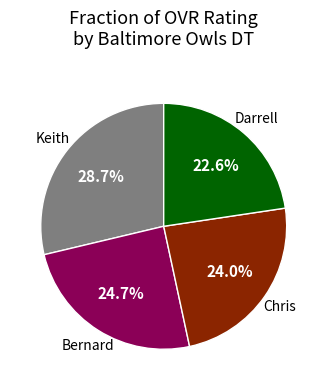

Count the number of slices in the pie.

4